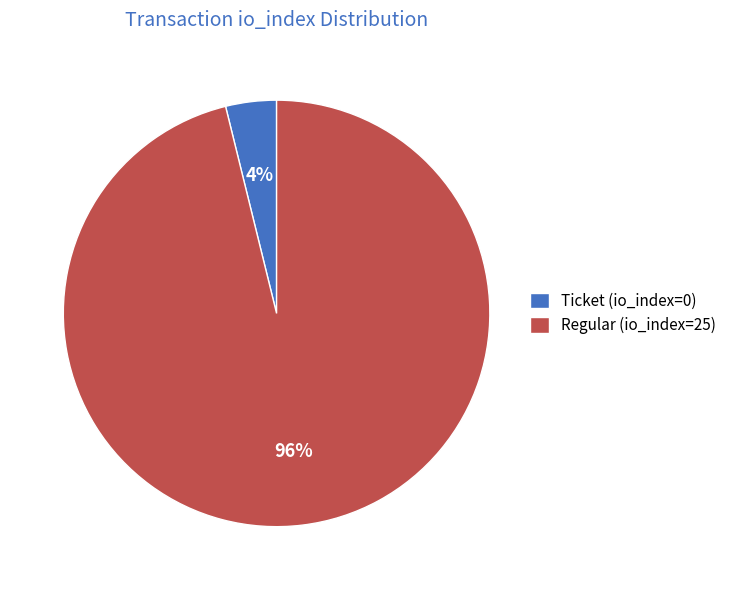

What is the largest slice in the pie chart?

Regular (io_index=25)